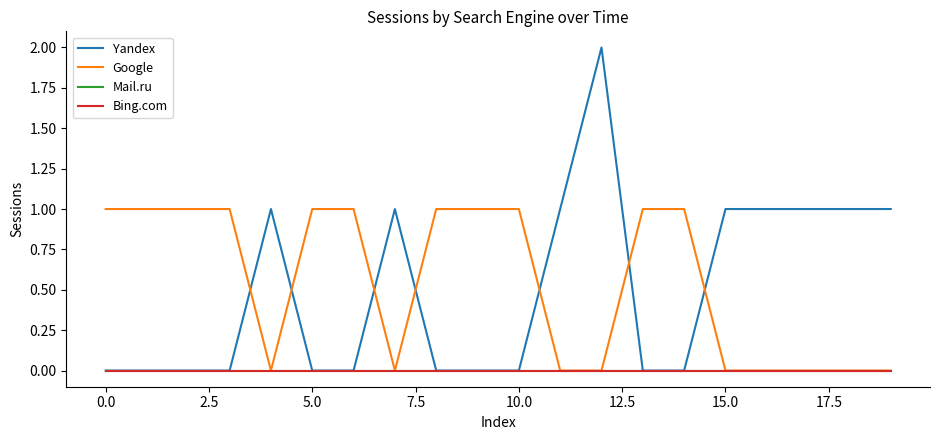

Does the chart have visible grid lines?

No